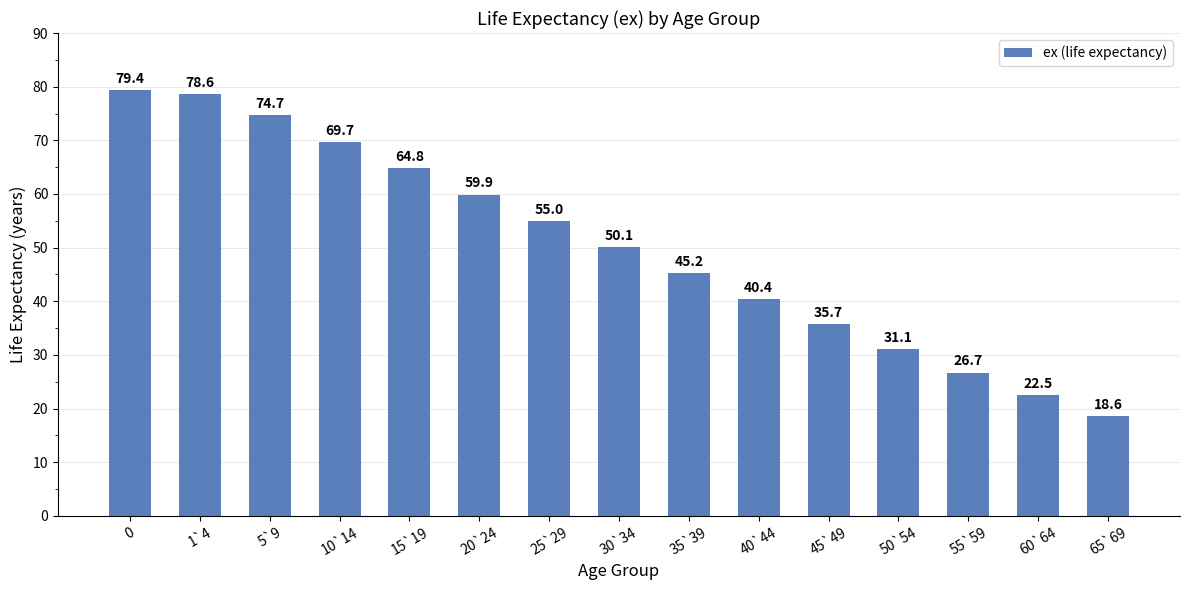

True or false: the data shows 40.4 at 40`44.

True